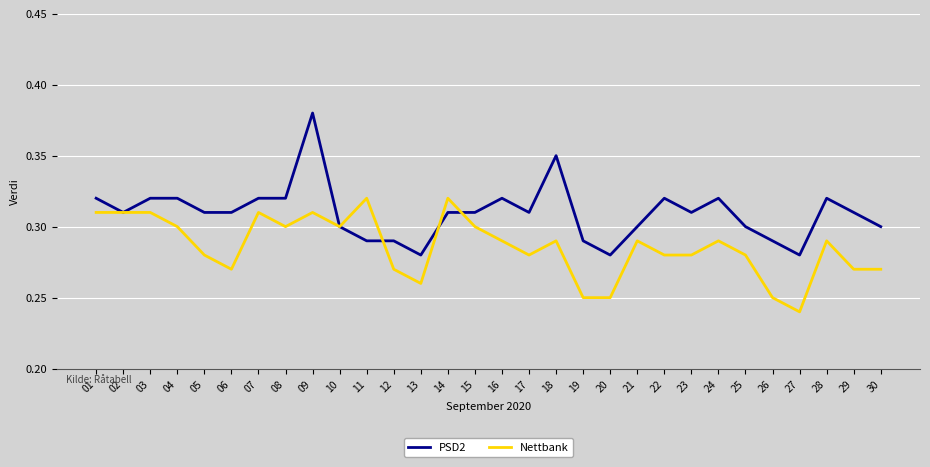

Which category has the lowest value in the Nettbank series?

27